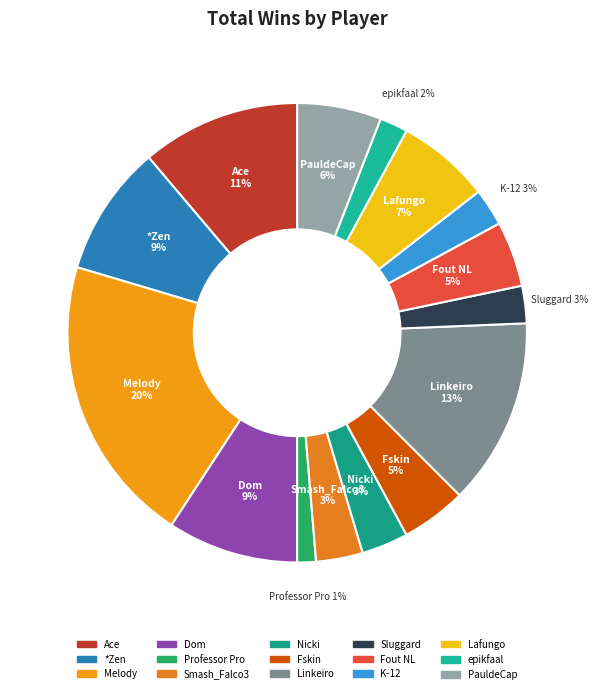

Which has a higher value, *Zen or Professor Pro?

*Zen